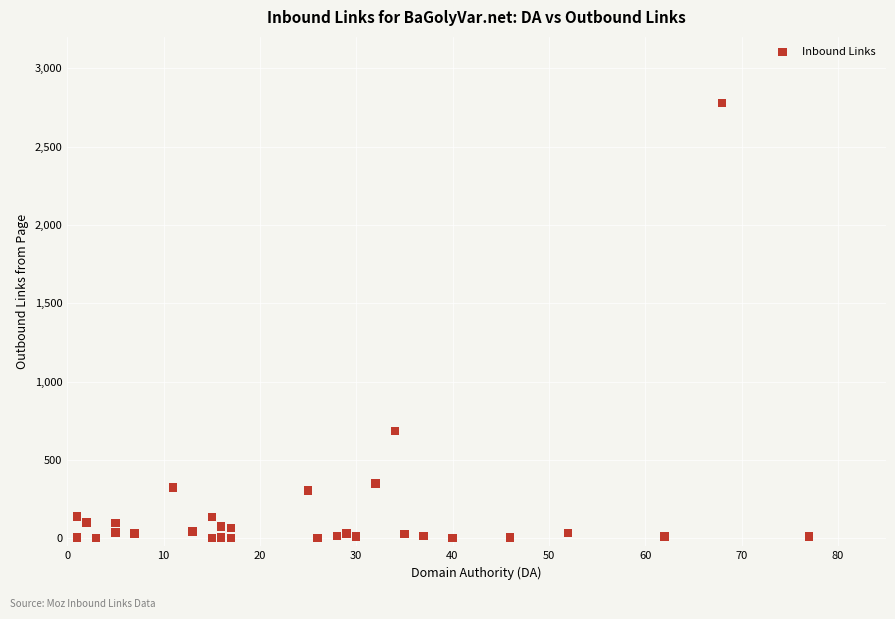

What Y value in the scatter plot is closest to 1391?

686